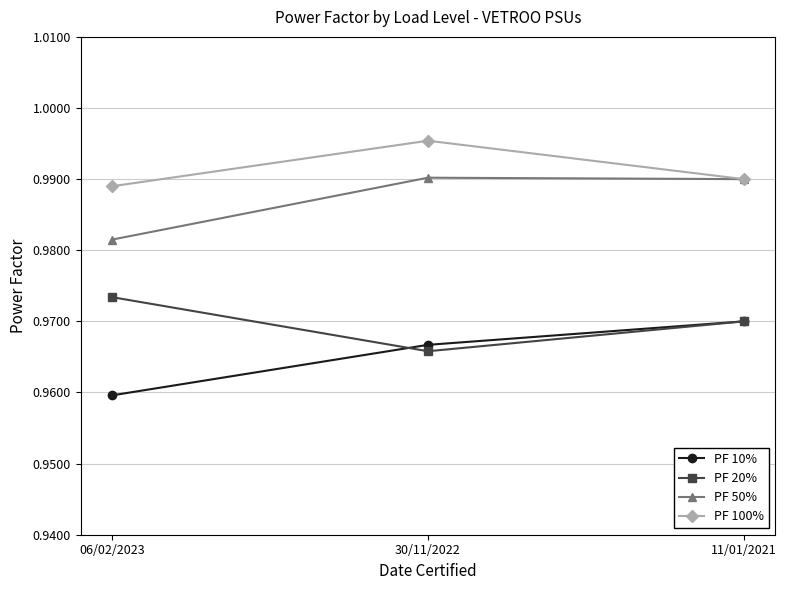

Which label corresponds to the smallest value in the chart?

06/02/2023